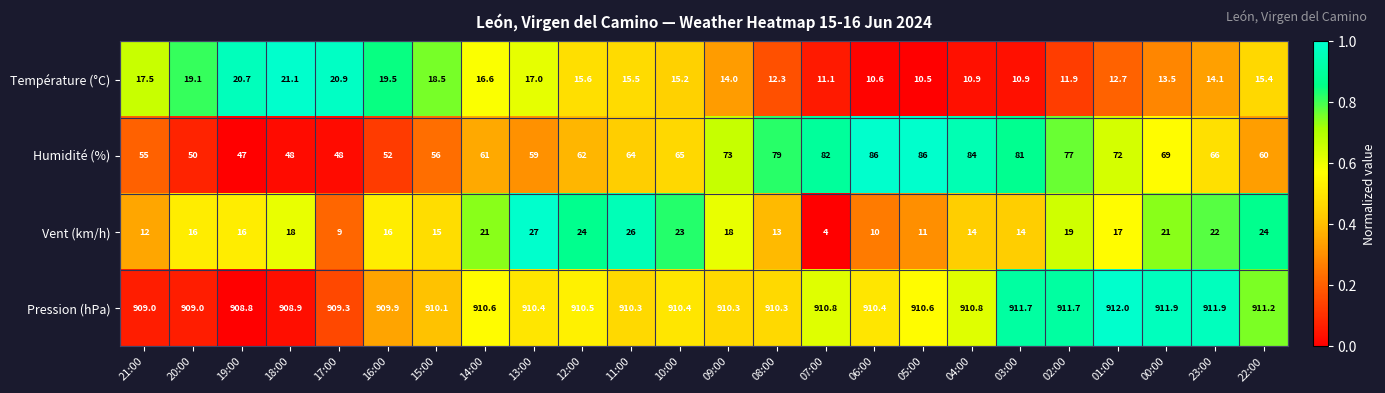

Where does the Pression (hPa) series first go above 910?

15:00